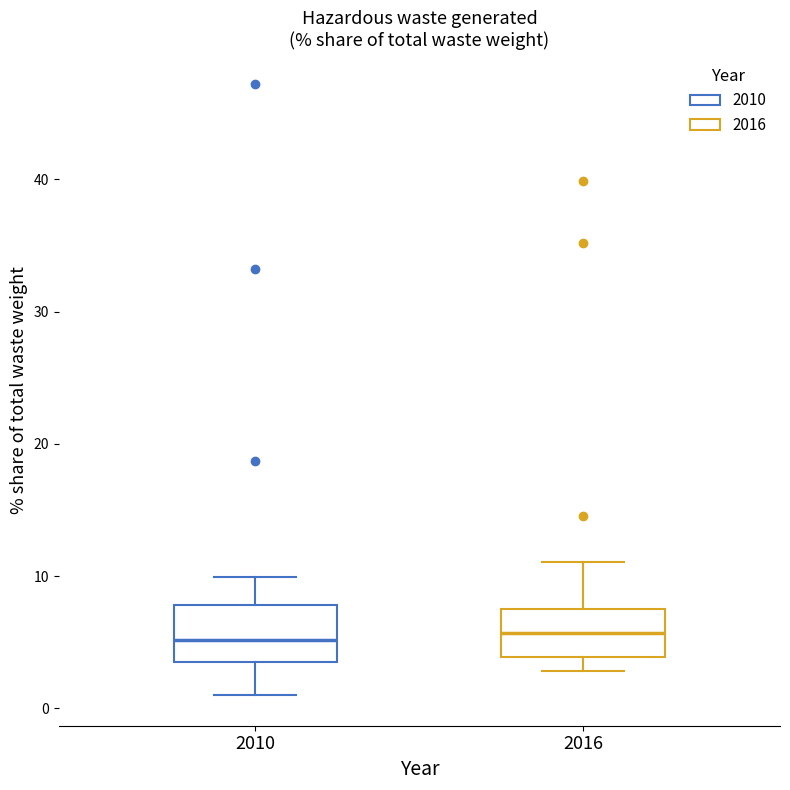

Where does the lower whisker of the box at x = 2016 end on the y-axis? The values are not printed on the chart, so give them approximately, as read against the axis.

3